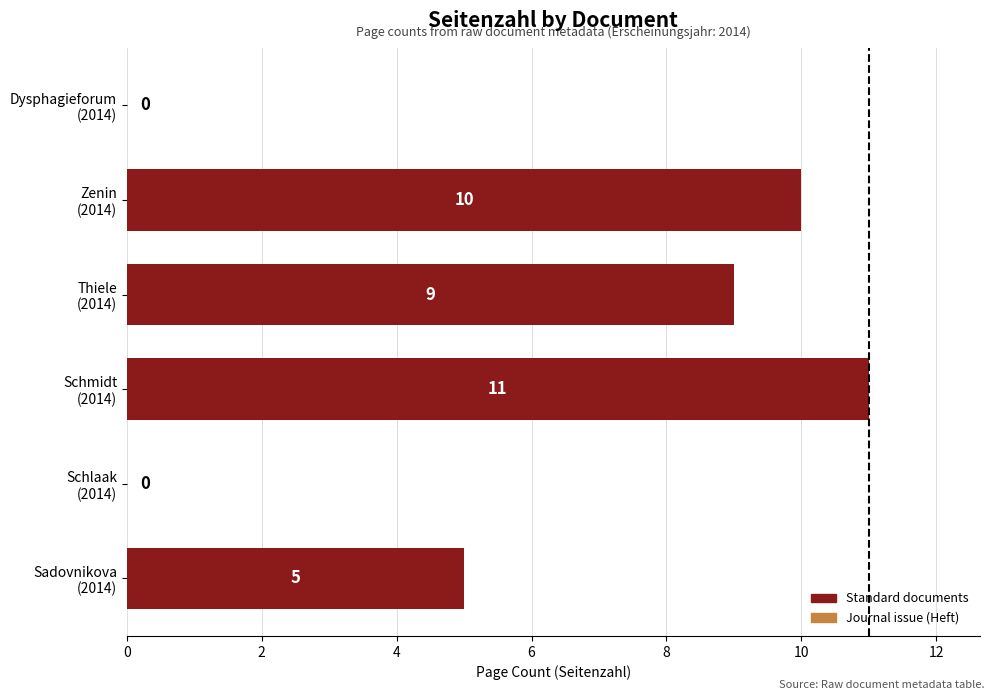

What is the greatest value displayed?

11